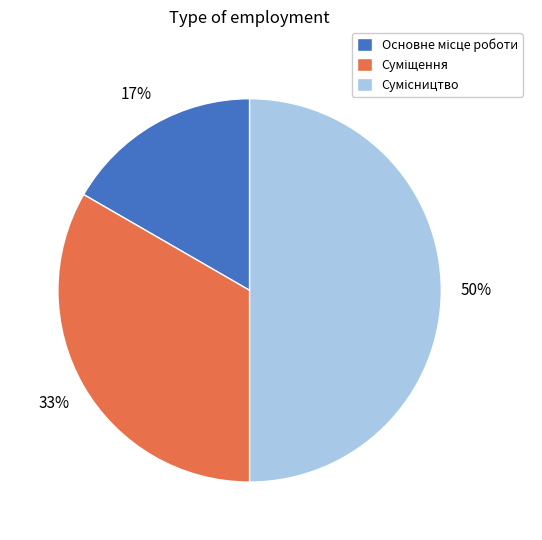

To the nearest percent, what is the average slice percentage?

33%